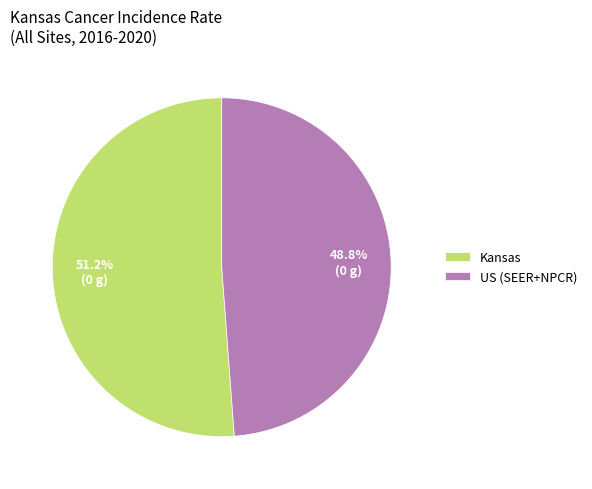

How many segments does this pie chart have?

2